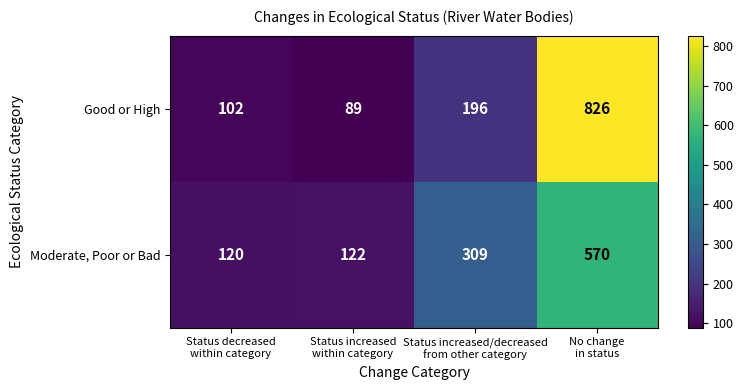

Which series has the largest total across all categories?

Good or High